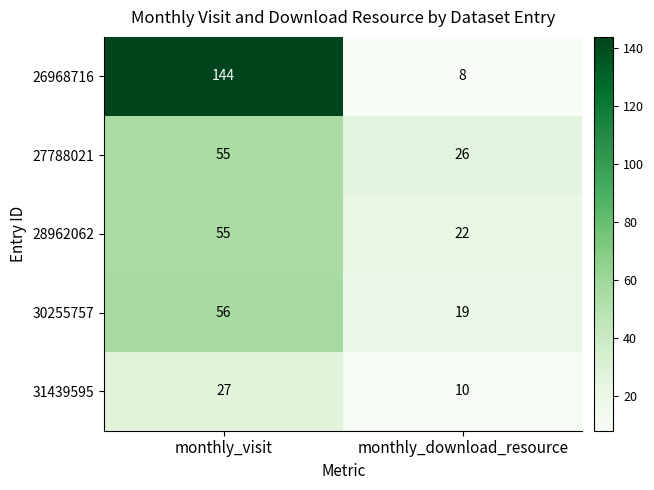

Where is 30255757 nearest to the value 37?

monthly_download_resource